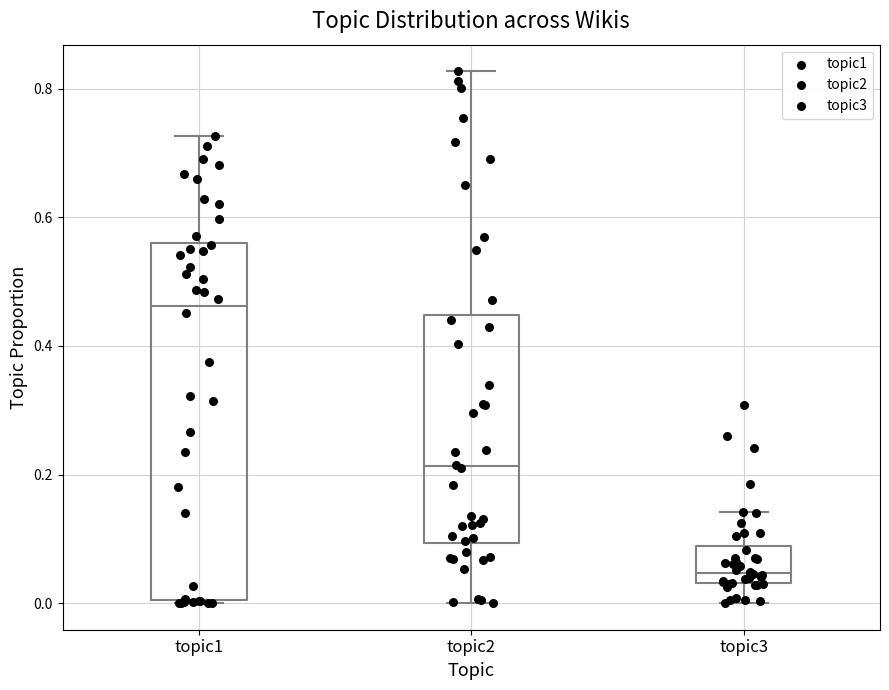

Which box has the highest median line?

topic1